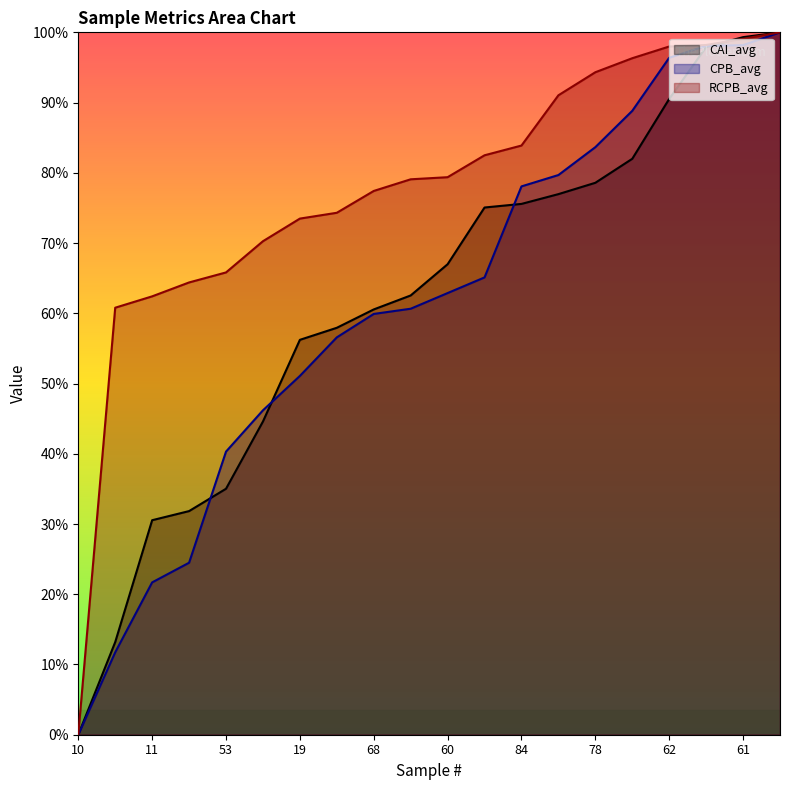

True or false: CAI_avg and RCPB_avg intersect in this chart.

True